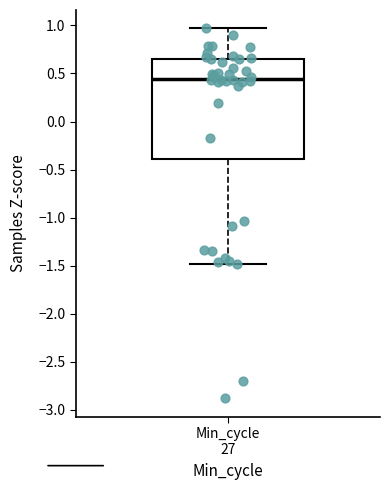

Read this box plot against the y-axis: the position of the median line, the range covered by the box, and the ends of both whiskers. The values are not printed on the chart, so give them approximately, as read against the axis.

median 0.45, box -0.40 to 0.65, whiskers -1.50 to 0.95